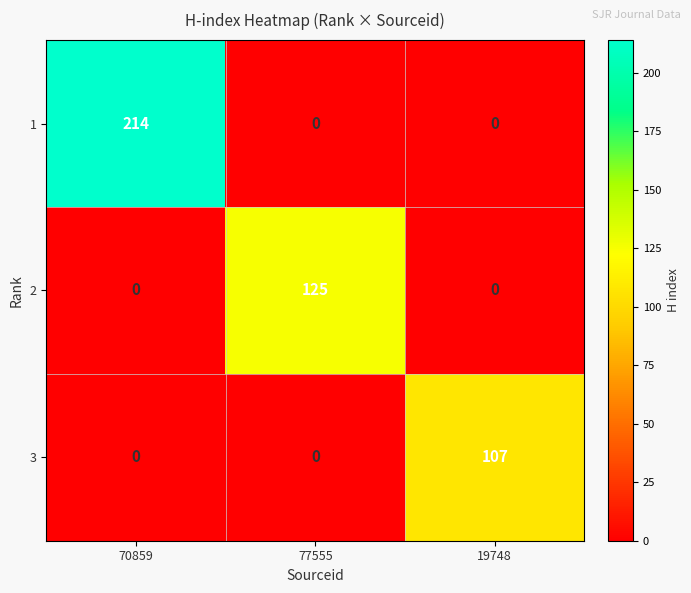

Count the 2 values in the range 0 to 125.

3